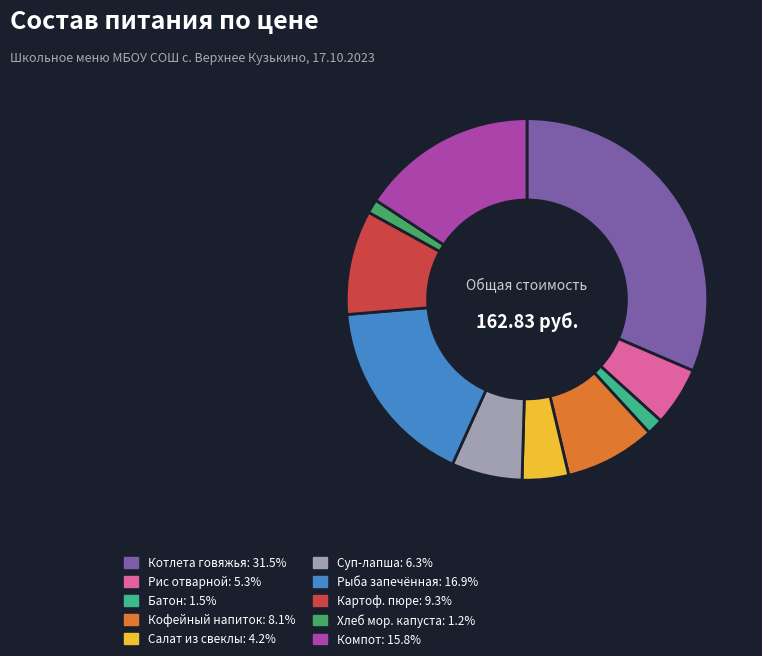

Does any single category account for the majority?

No